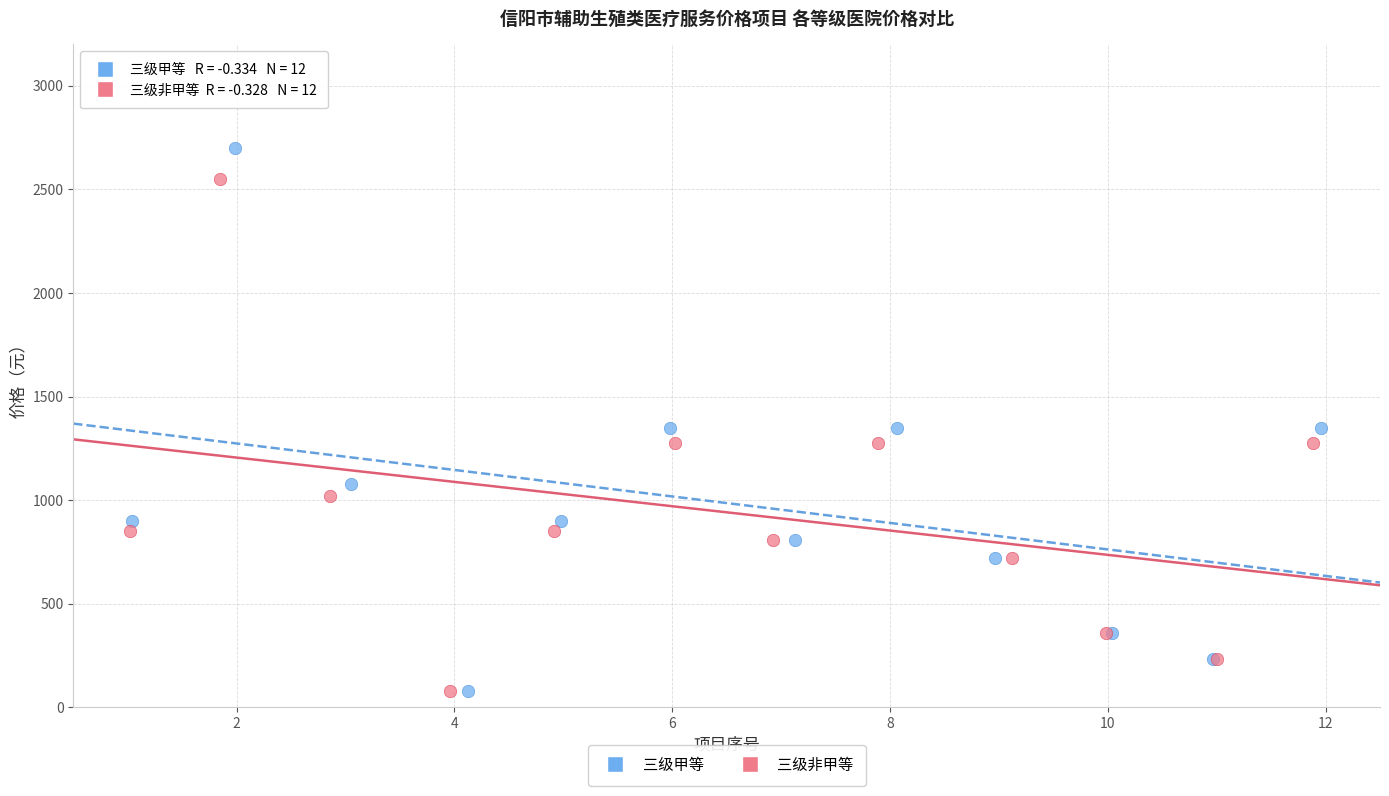

Which series has the largest Y range (max minus min)?

三级甲等